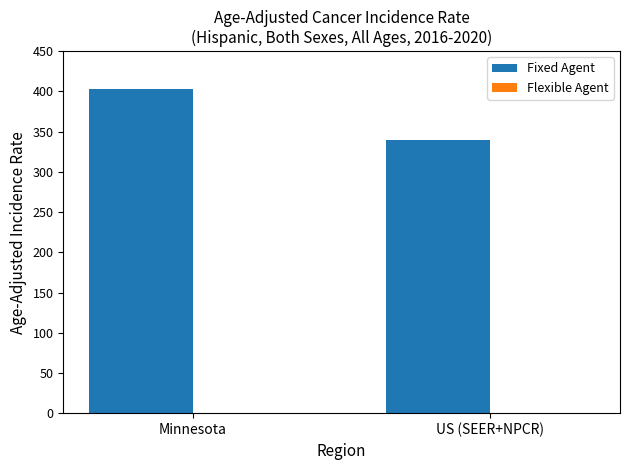

What is the label of the 1st bar from the right?

US (SEER+NPCR)